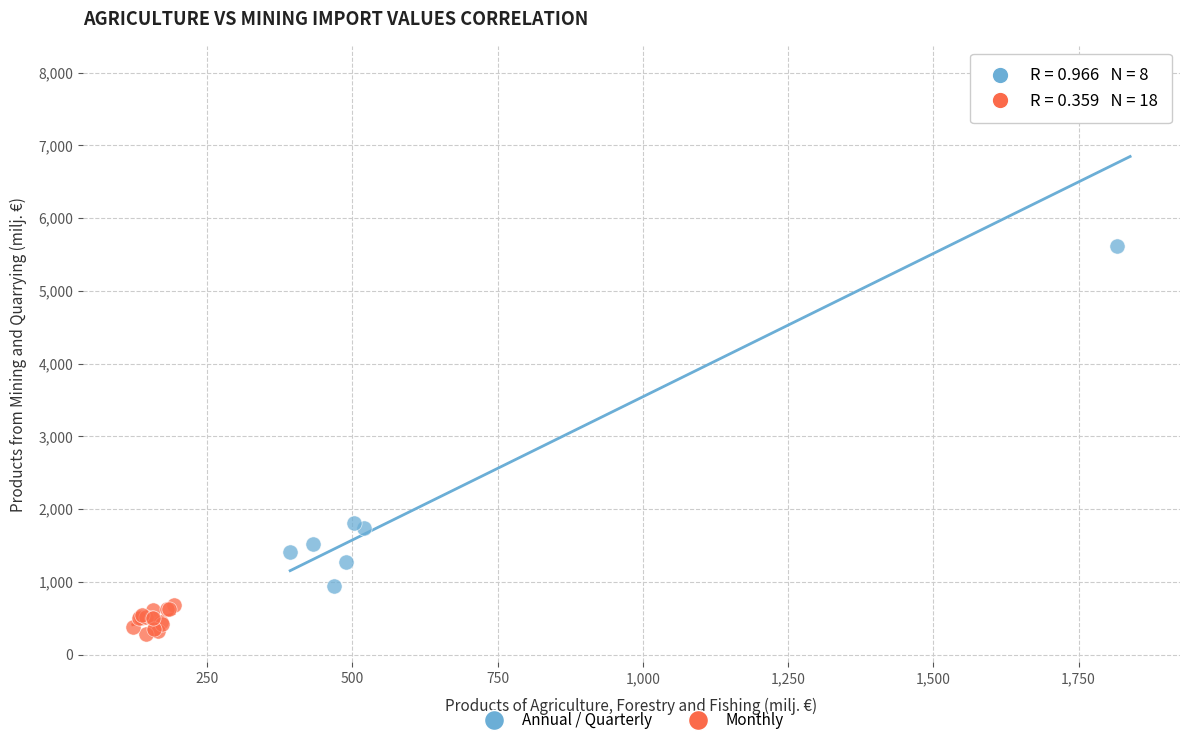

Which series contains the lowest Y value?

Monthly